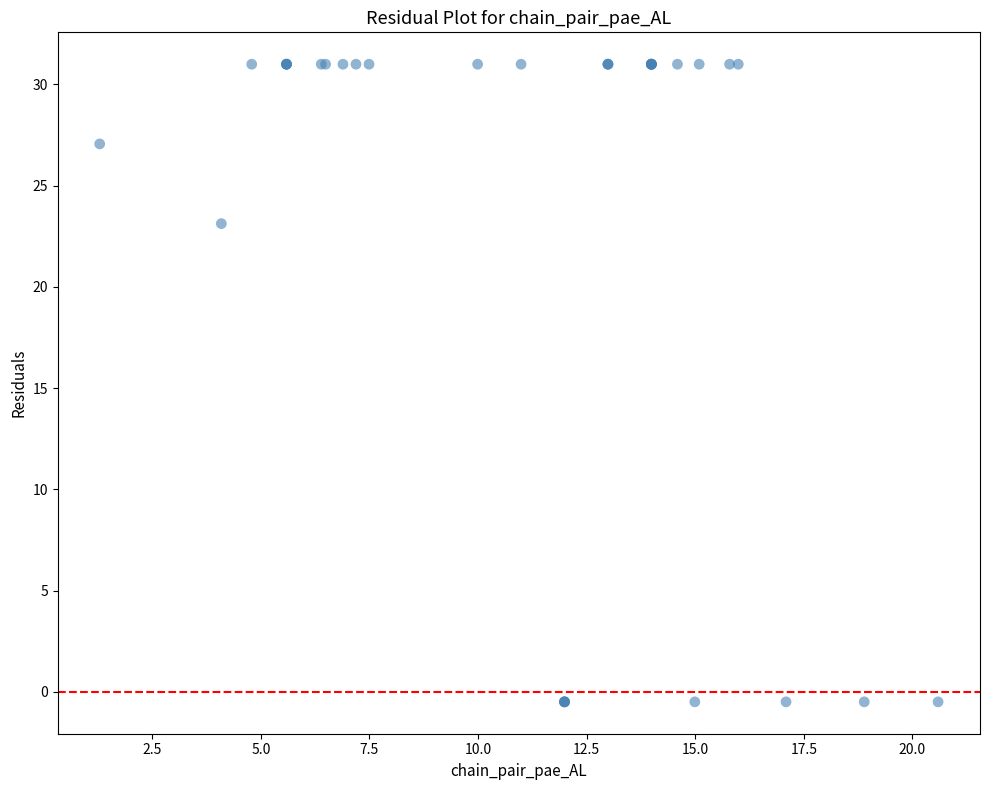

What Y value in the scatter plot is closest to 15?

23.1